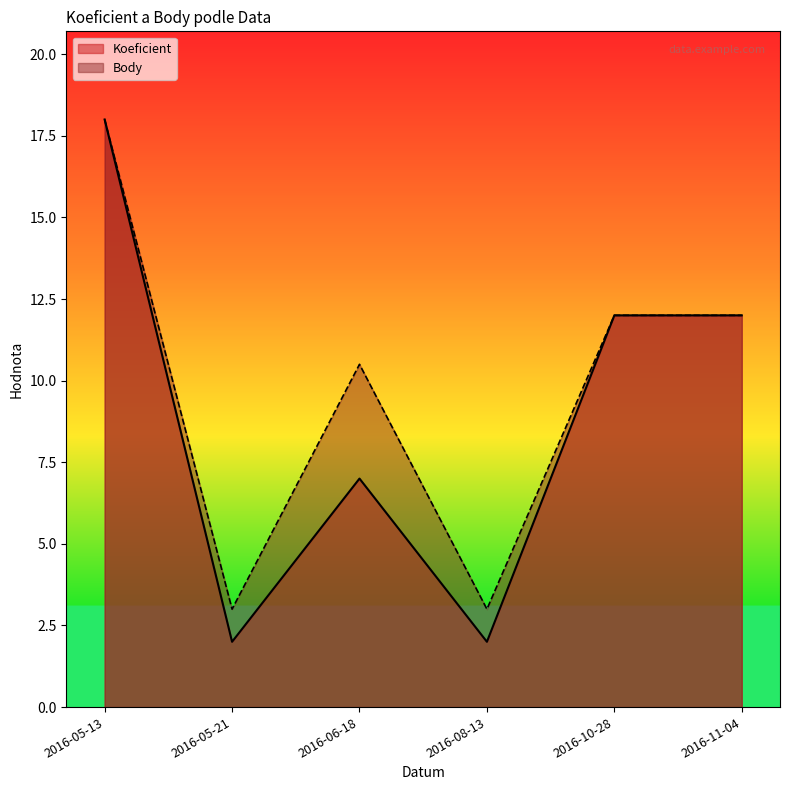

How many lines are shown in the chart?

2